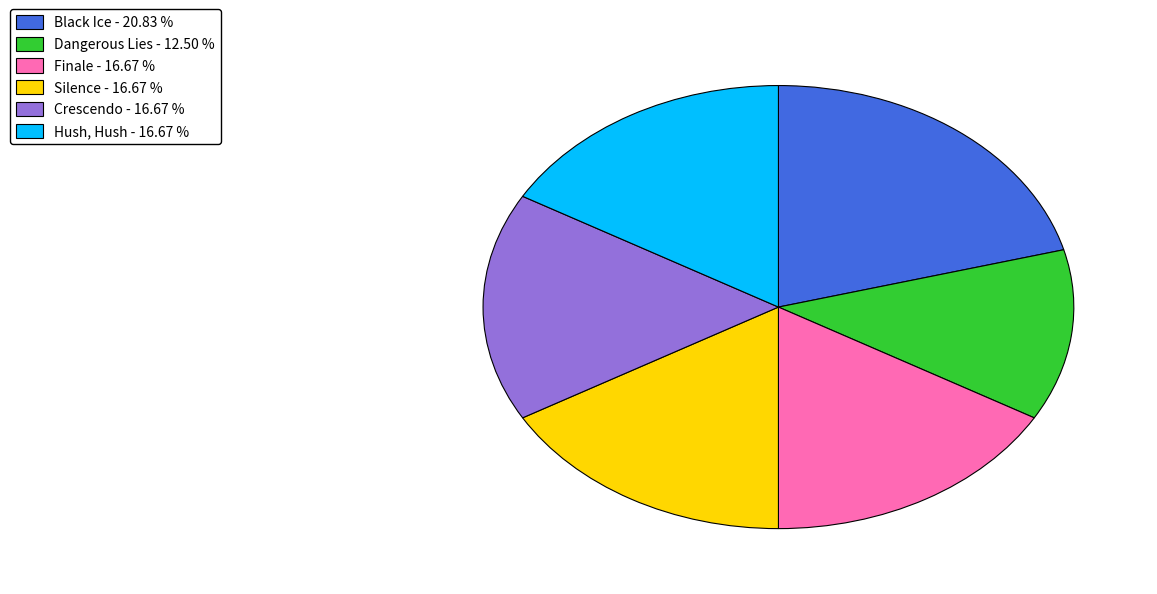

True or false: Dangerous Lies accounts for 12% of the total.

True